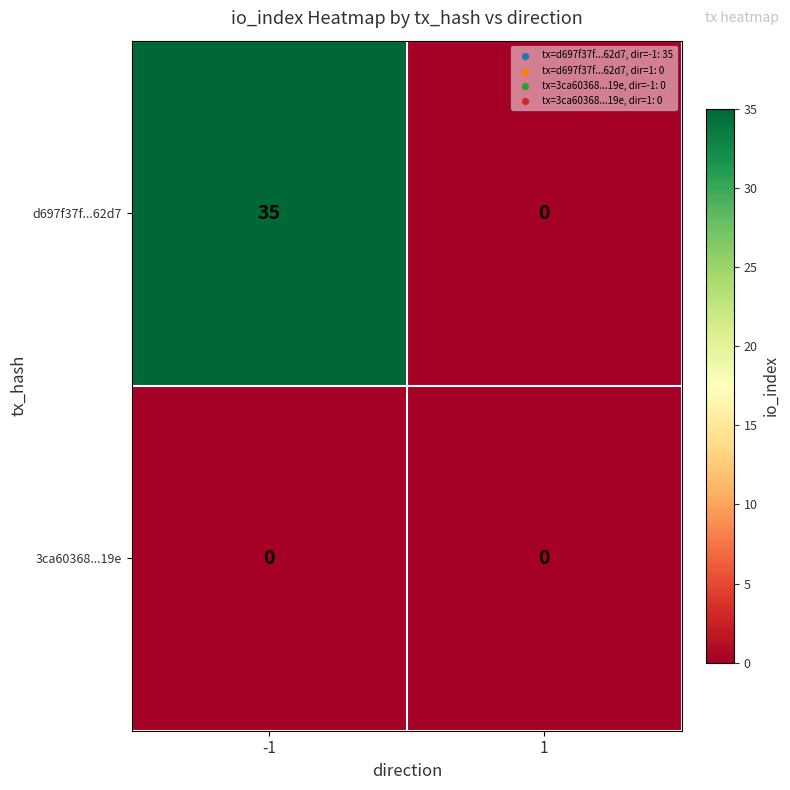

What is the sum of the d697f37f...62d7 values at -1 and 1?

35